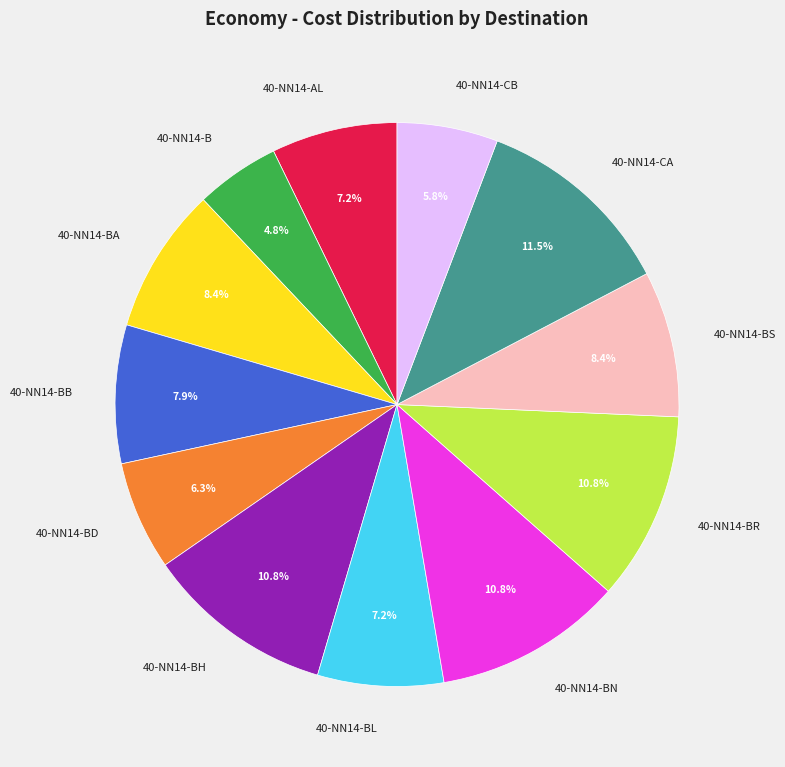

Is the sum of 40-NN14-BL and 40-NN14-BD greater than half?

No